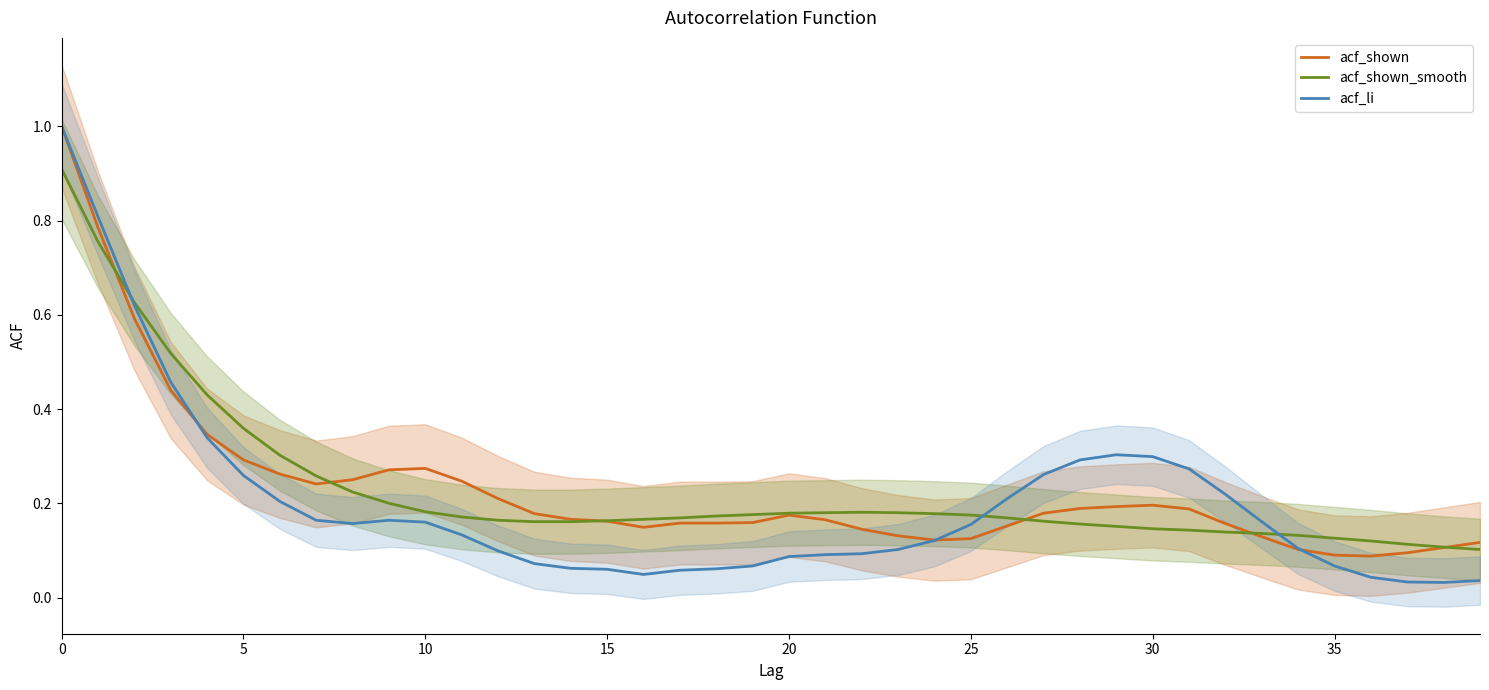

Is it true that acf_li equals 1.0 at 0?

True